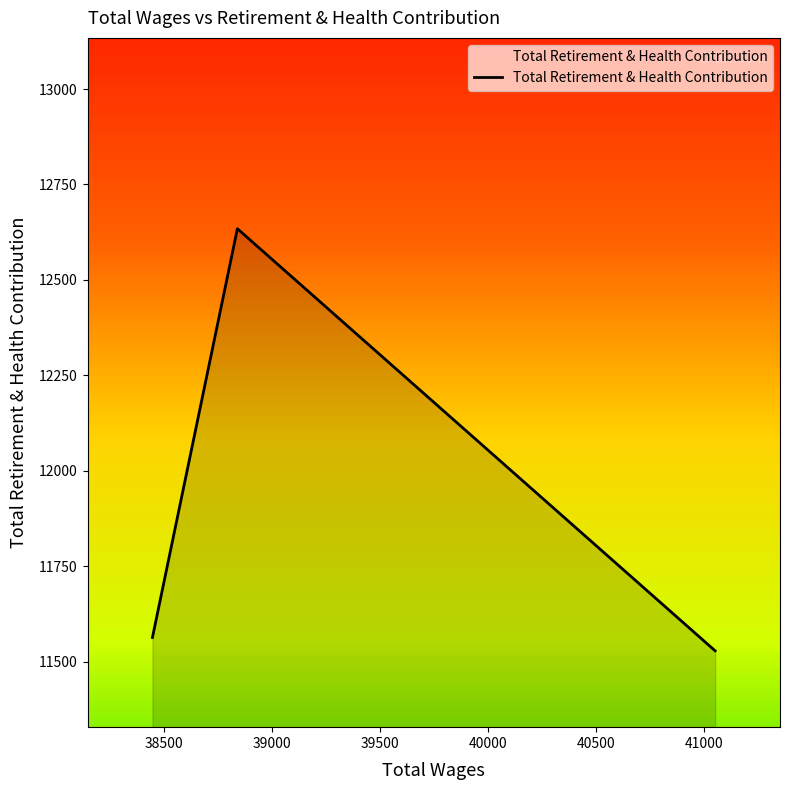

What is the smallest value displayed?

11528